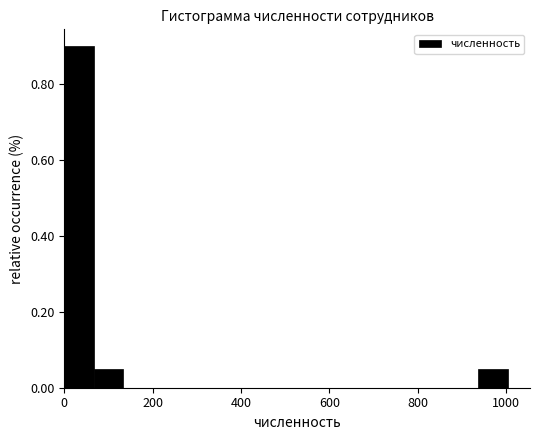

Around what value on the x-axis is the tallest bar? Give the approximate position of its centre, as read against the axis.

40